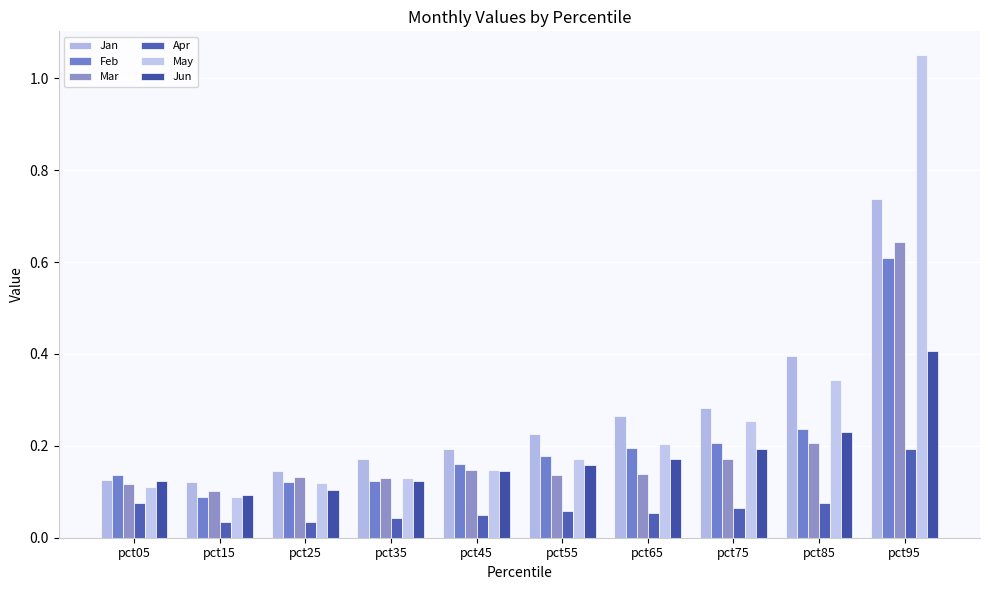

How many series are shown in this chart?

6